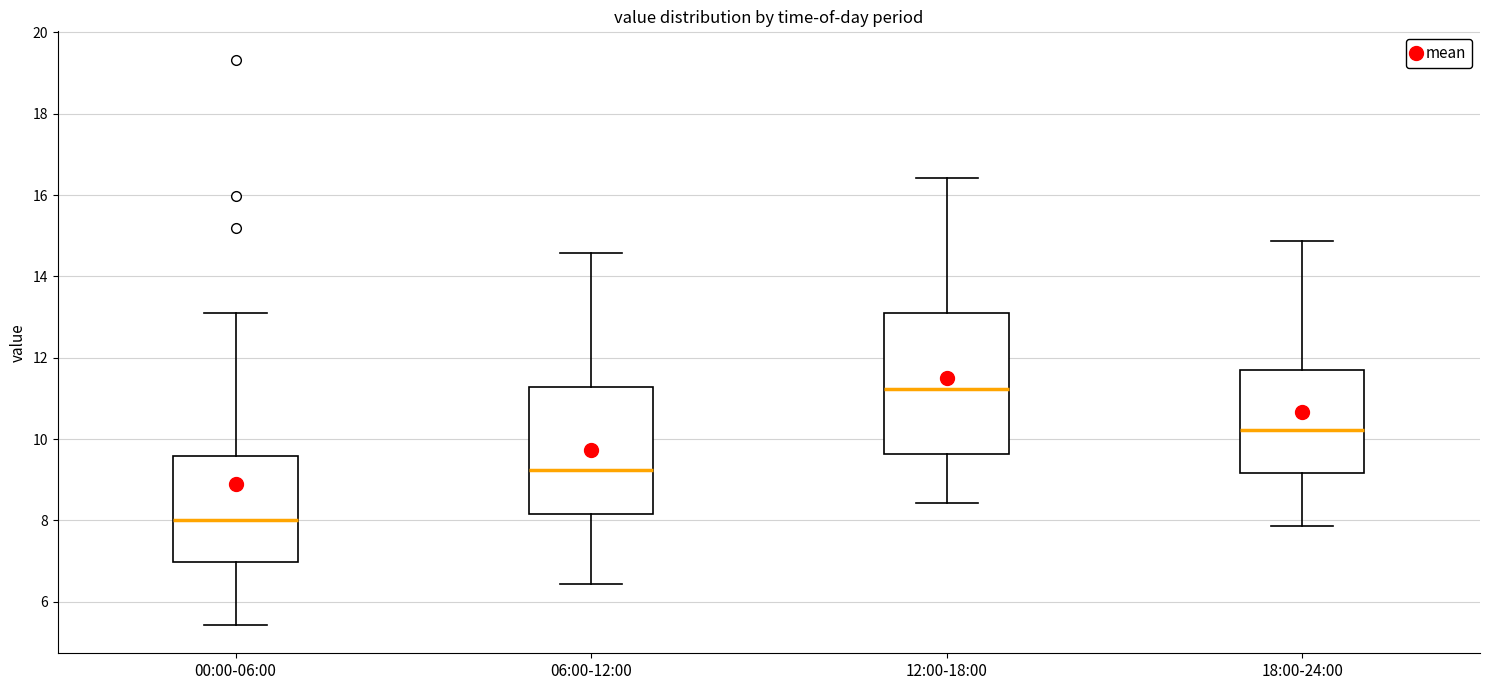

Reading left to right, transcribe this box plot: for each box, give where its median line is, the range the box spans, and where its two whiskers end, as read against the y-axis. The values are not printed on the chart, so give them approximately, as read against the axis.

00:00-06:00: median 8.0, box 7.0 to 9.6, whiskers 5.4 to 13.2
06:00-12:00: median 9.2, box 8.2 to 11.2, whiskers 6.4 to 14.6
12:00-18:00: median 11.2, box 9.6 to 13.2, whiskers 8.4 to 16.4
18:00-24:00: median 10.2, box 9.2 to 11.6, whiskers 7.8 to 14.8